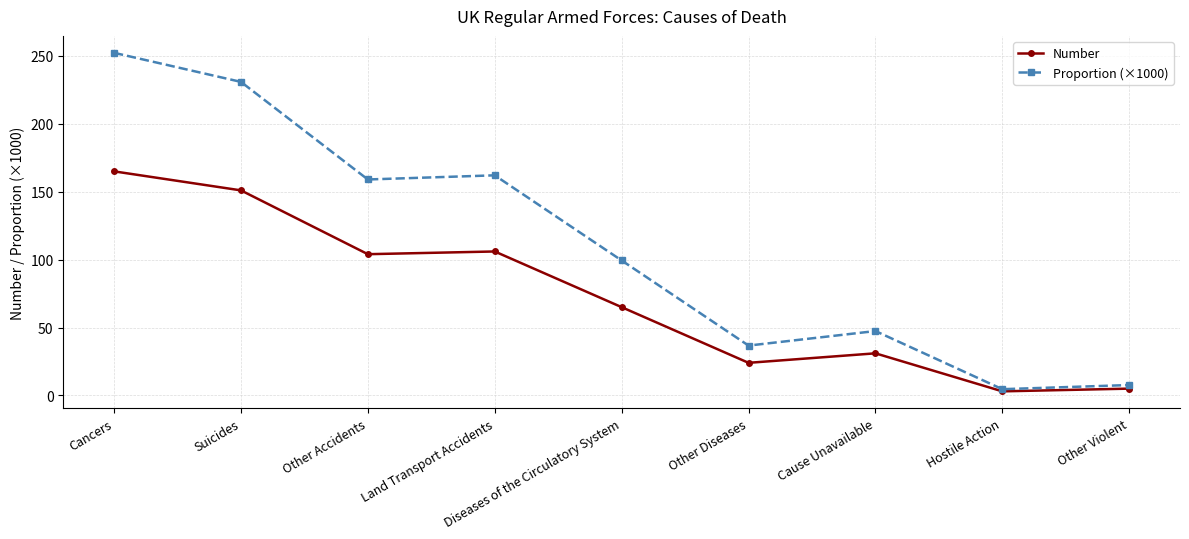

In Number, how many points are higher than both neighbors (excluding endpoints)?

2